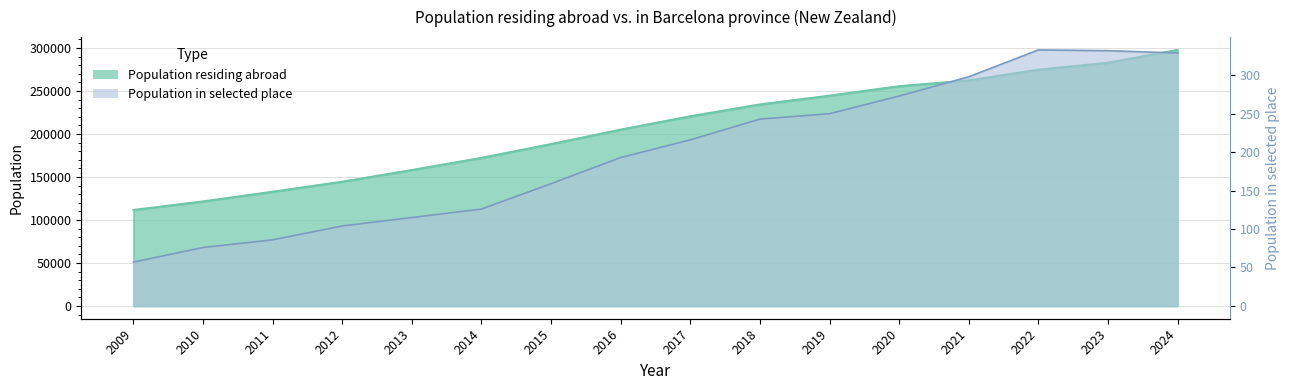

Which category has the highest value in the Population residing abroad series?

2024